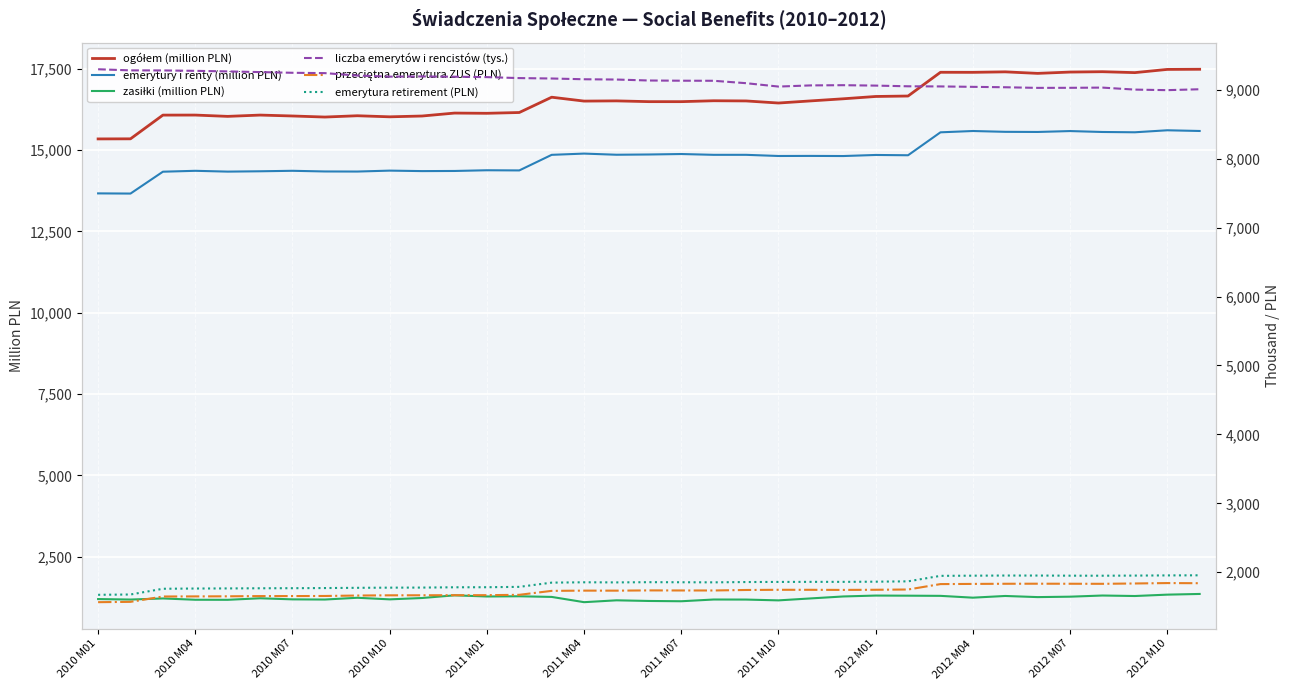

Rank the series by their maximum value, from highest to lowest.

ogółem (million PLN), emerytury i renty (million PLN), liczba emerytów i rencistów (tys.), emerytura retirement (PLN), przeciętna emerytura ZUS (PLN), zasiłki (million PLN)